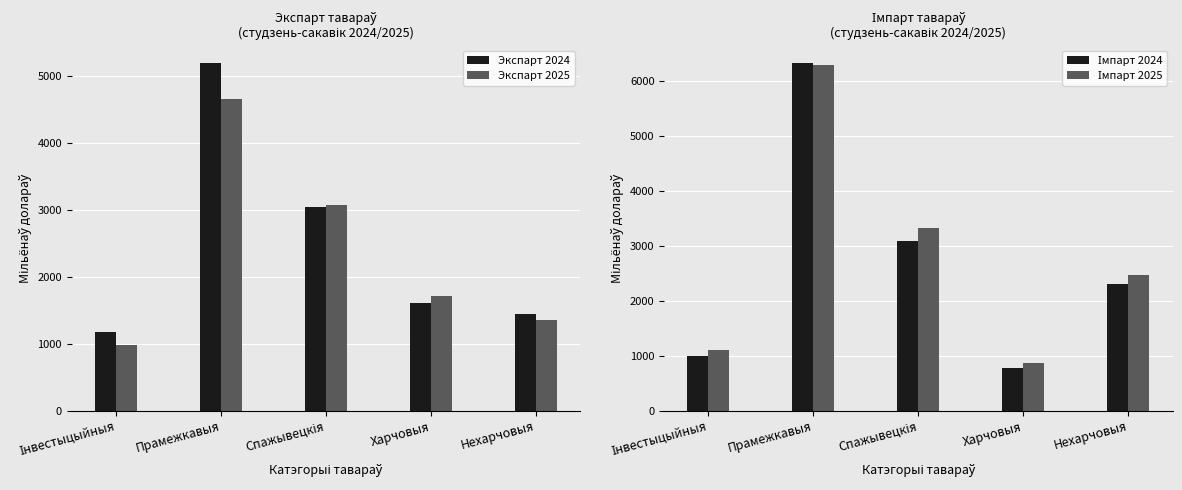

How many series are shown in this chart?

4